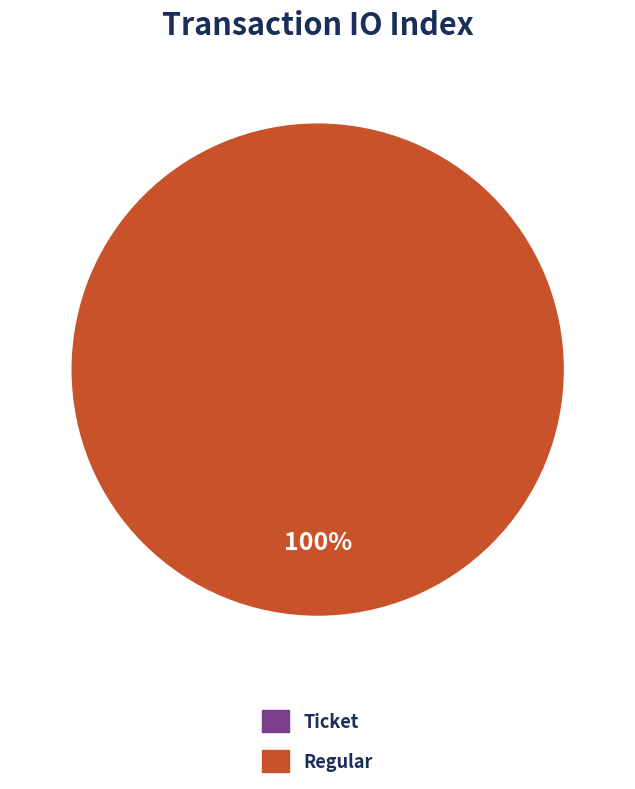

Is there a majority slice in this chart?

Yes